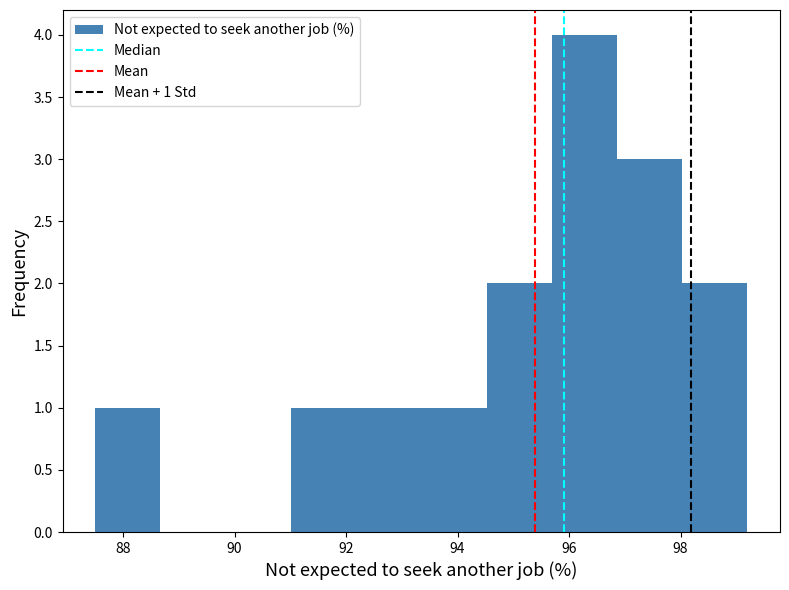

Over which range of the x-axis is the bar tallest?

95.6 to 96.8